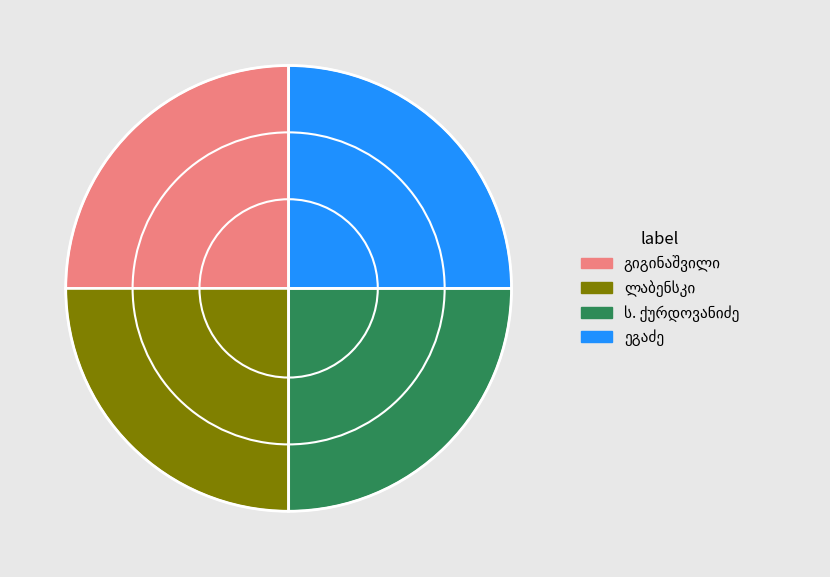

How many slices are in this pie chart?

4